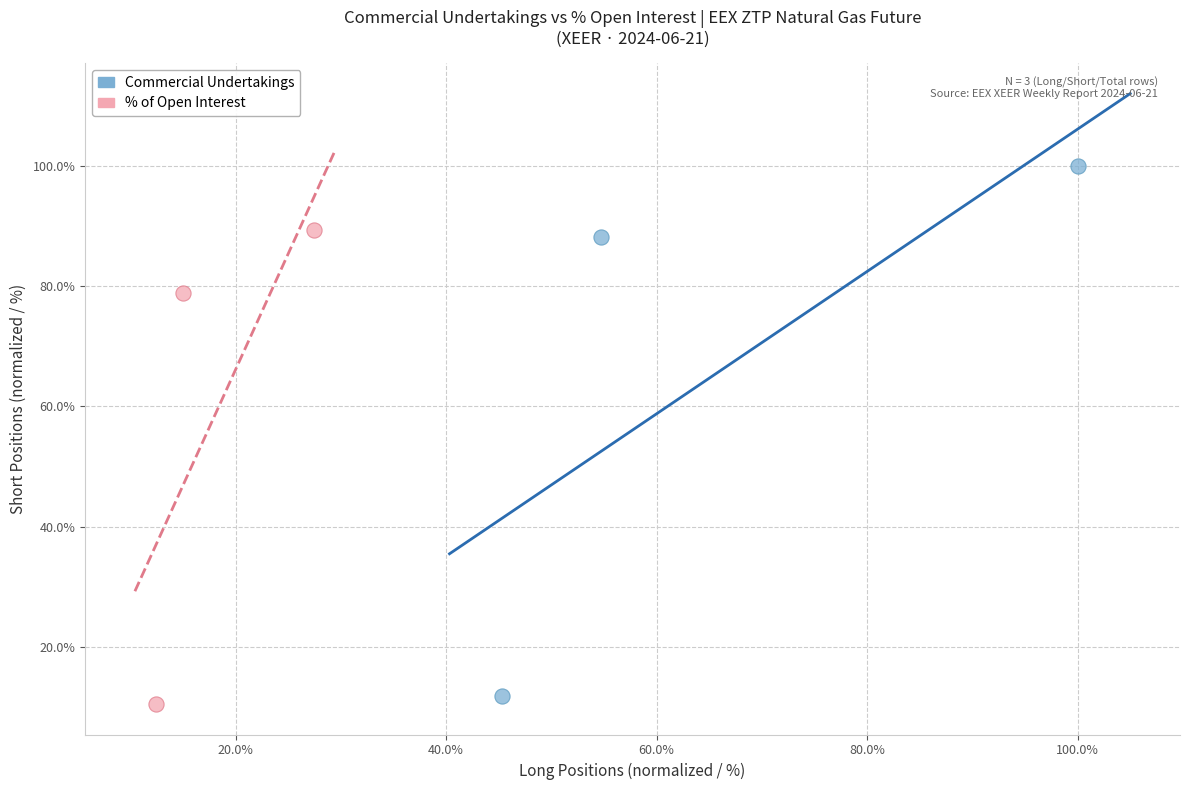

What are all the series names shown in the legend?

Commercial Undertakings, % of Open Interest